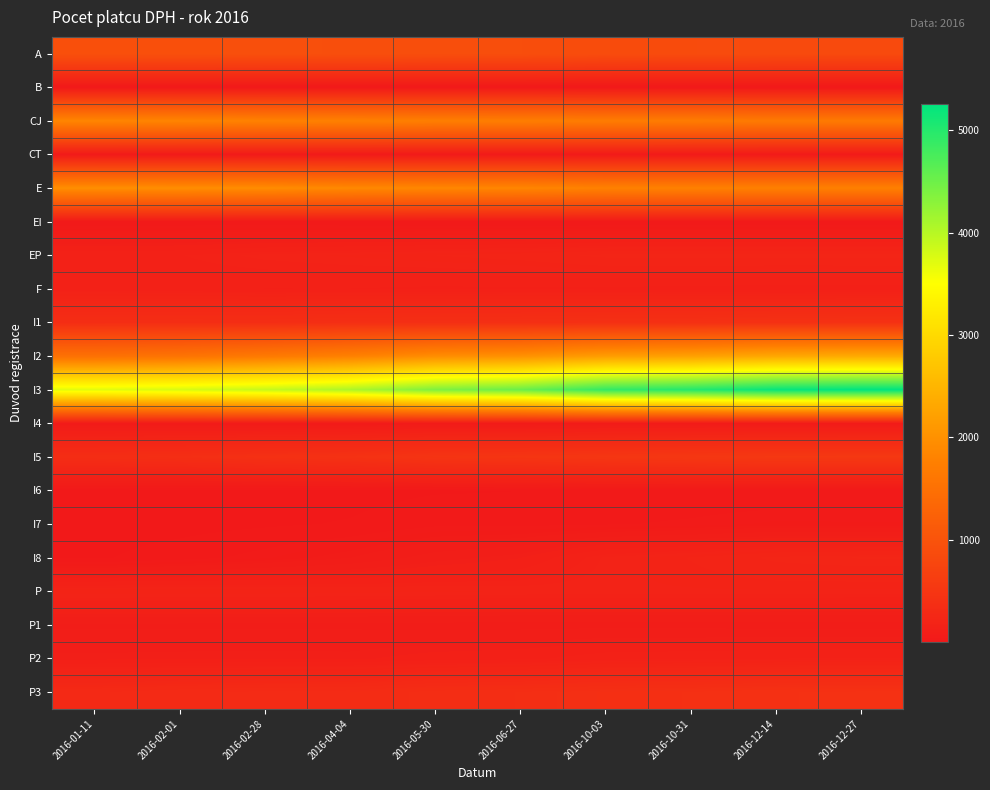

Reading left to right, transcribe all the data shown in this chart.

A: 2016-01-11=945	2016-02-01=941	2016-02-28=931	2016-04-04=922	2016-05-30=911	2016-06-27=905	2016-10-03=874	2016-10-31=865	2016-12-14=844	2016-12-27=842
B: 2016-01-11=3	2016-02-01=3	2016-02-28=3	2016-04-04=3	2016-05-30=3	2016-06-27=3	2016-10-03=3	2016-10-31=3	2016-12-14=3	2016-12-27=3
CJ: 2016-01-11=1845	2016-02-01=1829	2016-02-28=1791	2016-04-04=1774	2016-05-30=1743	2016-06-27=1730	2016-10-03=1702	2016-10-31=1694	2016-12-14=1670	2016-12-27=1669
CT: 2016-01-11=32	2016-02-01=32	2016-02-28=32	2016-04-04=32	2016-05-30=32	2016-06-27=32	2016-10-03=31	2016-10-31=30	2016-12-14=30	2016-12-27=30
E: 2016-01-11=1970	2016-02-01=1956	2016-02-28=1936	2016-04-04=1887	2016-05-30=1862	2016-06-27=1846	2016-10-03=1782	2016-10-31=1775	2016-12-14=1762	2016-12-27=1762
EI: 2016-01-11=14	2016-02-01=16	2016-02-28=15	2016-04-04=13	2016-05-30=12	2016-06-27=10	2016-10-03=9	2016-10-31=10	2016-12-14=10	2016-12-27=10
EP: 2016-01-11=151	2016-02-01=154	2016-02-28=170	2016-04-04=178	2016-05-30=186	2016-06-27=195	2016-10-03=212	2016-10-31=213	2016-12-14=213	2016-12-27=213
F: 2016-01-11=143	2016-02-01=139	2016-02-28=134	2016-04-04=134	2016-05-30=130	2016-06-27=131	2016-10-03=129	2016-10-31=128	2016-12-14=123	2016-12-27=124
I1: 2016-01-11=354	2016-02-01=360	2016-02-28=359	2016-04-04=373	2016-05-30=378	2016-06-27=384	2016-10-03=396	2016-10-31=399	2016-12-14=412	2016-12-27=414
I2: 2016-01-11=1512	2016-02-01=1556	2016-02-28=1656	2016-04-04=1771	2016-05-30=1947	2016-06-27=2005	2016-10-03=2160	2016-10-31=2211	2016-12-14=2305	2016-12-27=2342
I3: 2016-01-11=3697	2016-02-01=3768	2016-02-28=3889	2016-04-04=4059	2016-05-30=4382	2016-06-27=4519	2016-10-03=4898	2016-10-31=5005	2016-12-14=5205	2016-12-27=5257
I4: 2016-01-11=36	2016-02-01=36	2016-02-28=35	2016-04-04=34	2016-05-30=40	2016-06-27=39	2016-10-03=43	2016-10-31=44	2016-12-14=44	2016-12-27=44
I5: 2016-01-11=356	2016-02-01=369	2016-02-28=403	2016-04-04=423	2016-05-30=469	2016-06-27=481	2016-10-03=501	2016-10-31=519	2016-12-14=532	2016-12-27=534
I6: 2016-01-11=1	2016-02-01=2	2016-02-28=2	2016-04-04=3	2016-05-30=9	2016-06-27=11	2016-10-03=15	2016-10-31=16	2016-12-14=15	2016-12-27=15
I7: 2016-01-11=1	2016-02-01=3	2016-02-28=8	2016-04-04=13	2016-05-30=27	2016-06-27=26	2016-10-03=30	2016-10-31=35	2016-12-14=45	2016-12-27=44
I8: 2016-01-11=8	2016-02-01=22	2016-02-28=40	2016-04-04=62	2016-05-30=94	2016-06-27=113	2016-10-03=168	2016-10-31=187	2016-12-14=211	2016-12-27=218
P: 2016-01-11=185	2016-02-01=184	2016-02-28=183	2016-04-04=180	2016-05-30=178	2016-06-27=175	2016-10-03=174	2016-10-31=174	2016-12-14=174	2016-12-27=173
P1: 2016-01-11=80	2016-02-01=79	2016-02-28=79	2016-04-04=79	2016-05-30=76	2016-06-27=76	2016-10-03=76	2016-10-31=75	2016-12-14=74	2016-12-27=74
P2: 2016-01-11=108	2016-02-01=110	2016-02-28=111	2016-04-04=110	2016-05-30=123	2016-06-27=128	2016-10-03=147	2016-10-31=151	2016-12-14=155	2016-12-27=157
P3: 2016-01-11=285	2016-02-01=304	2016-02-28=314	2016-04-04=319	2016-05-30=349	2016-06-27=361	2016-10-03=383	2016-10-31=392	2016-12-14=410	2016-12-27=416